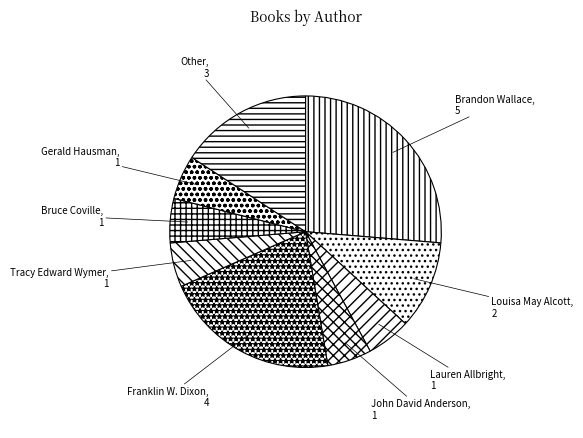

Is there a majority slice in this chart?

No